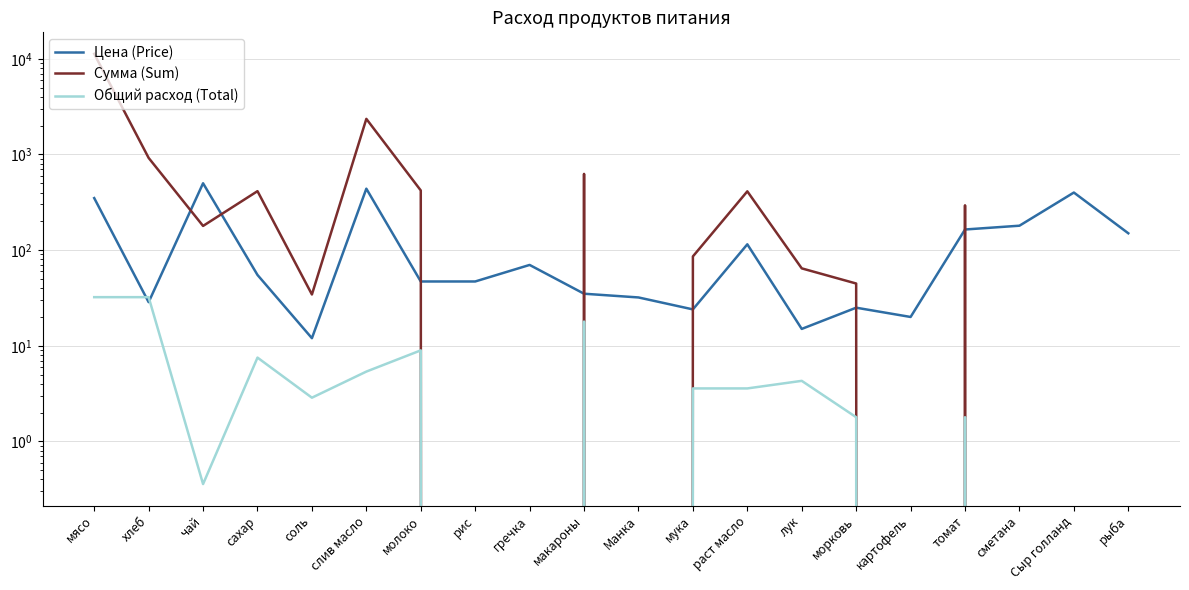

At раст масло, list the series in order from largest to smallest.

Сумма (Sum), Цена (Price), Общий расход (Total)